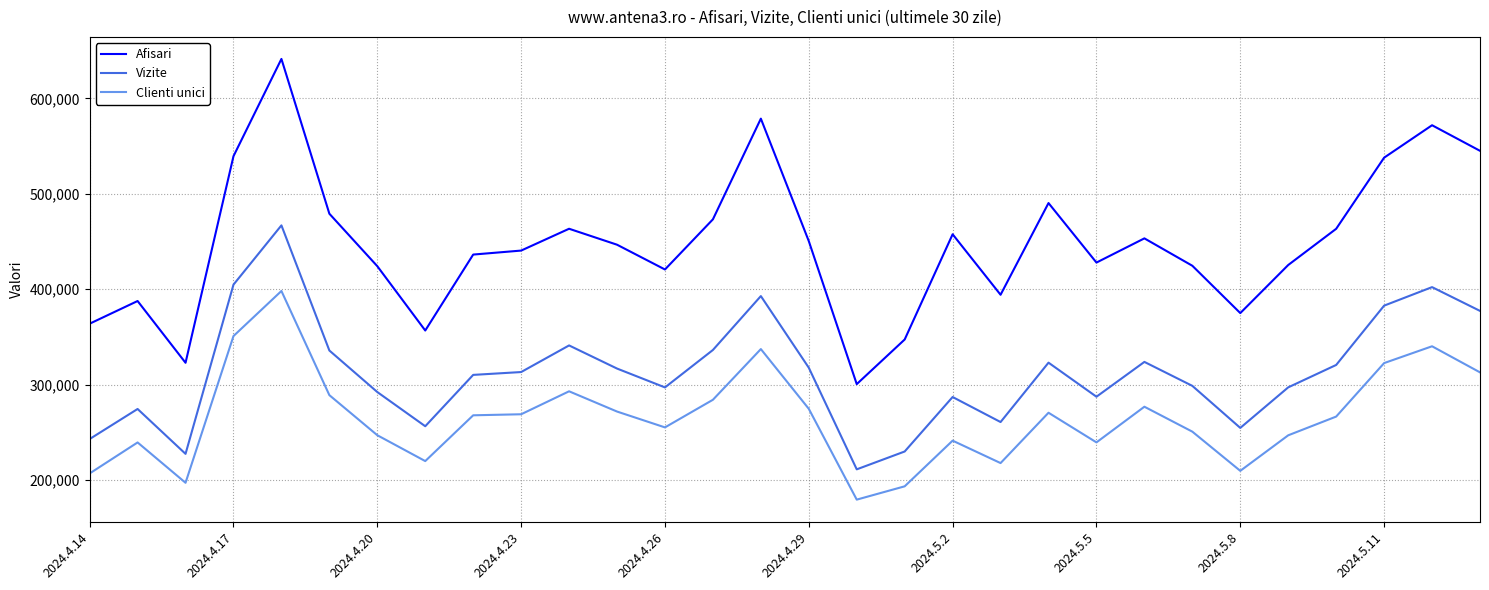

Which series has the largest total across all categories?

Afisari